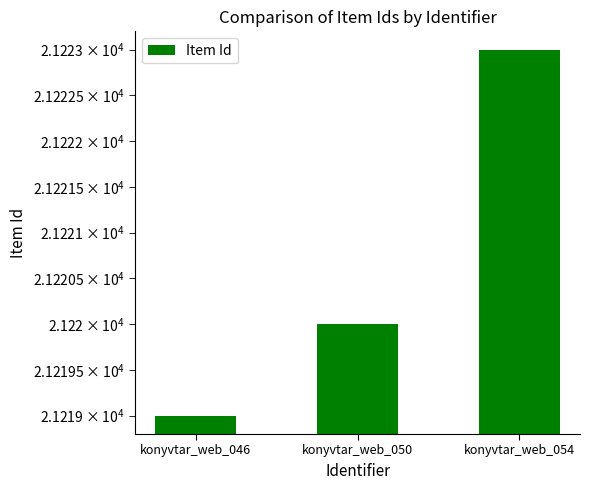

How many data points are less than 21220?

1